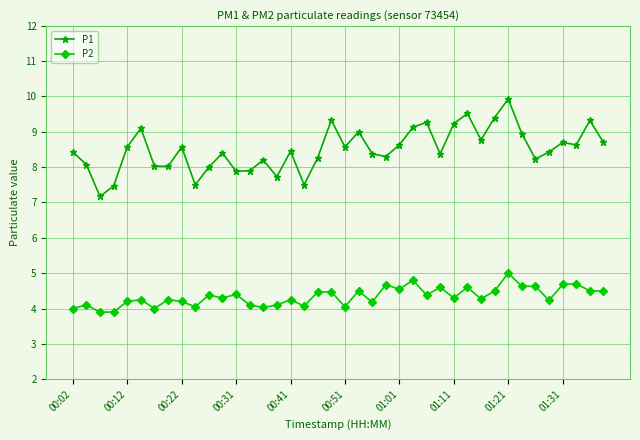

Rank the series by their average value, from lowest to highest.

P2, P1